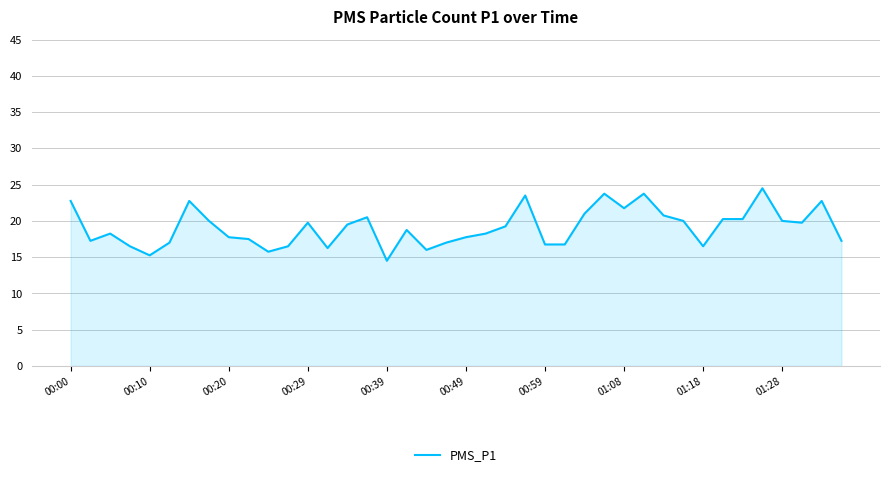

What is the maximum value shown in the chart?

24.5